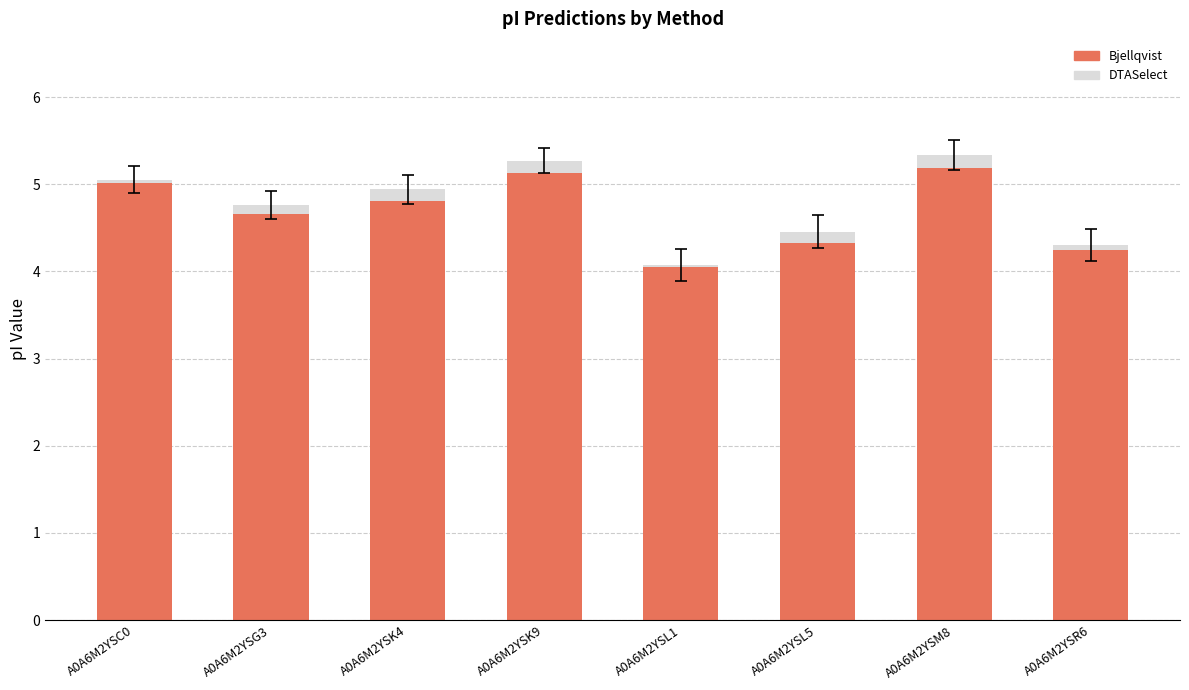

The value of Bjellqvist at A0A6M2YSG3 is 7.9. True or false?

False